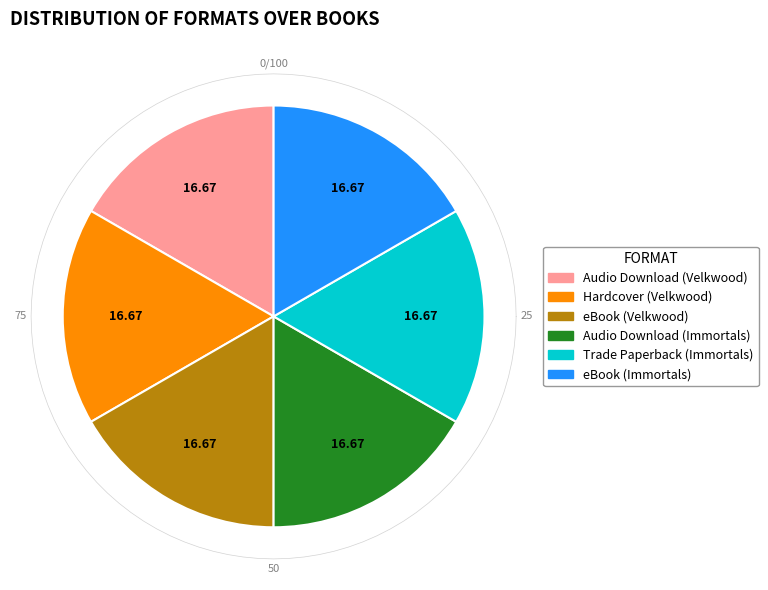

Is it true that eBook (Velkwood) is 17% of the pie?

True